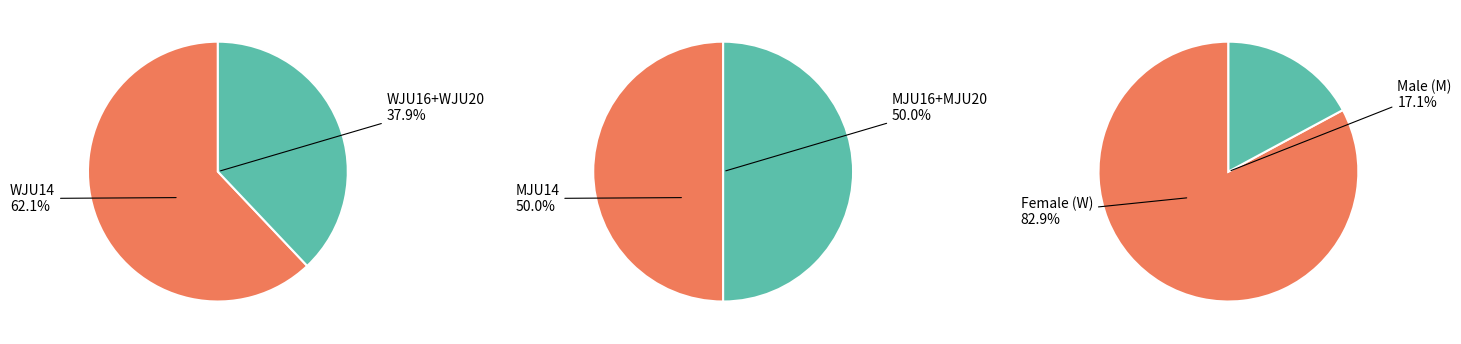

To the nearest percent, what portion does WJU20 represent?

3%